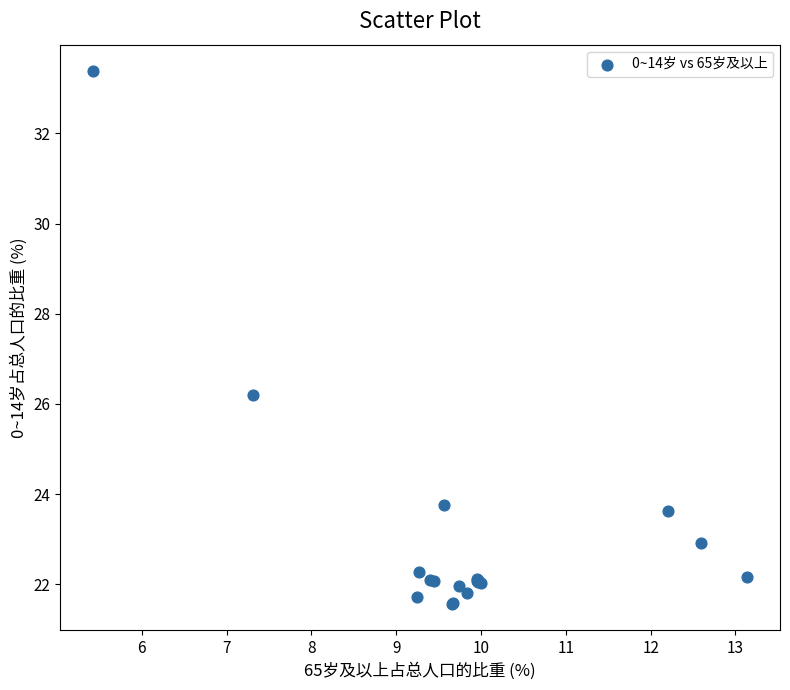

What Y value in the scatter plot is closest to 27?

26.2